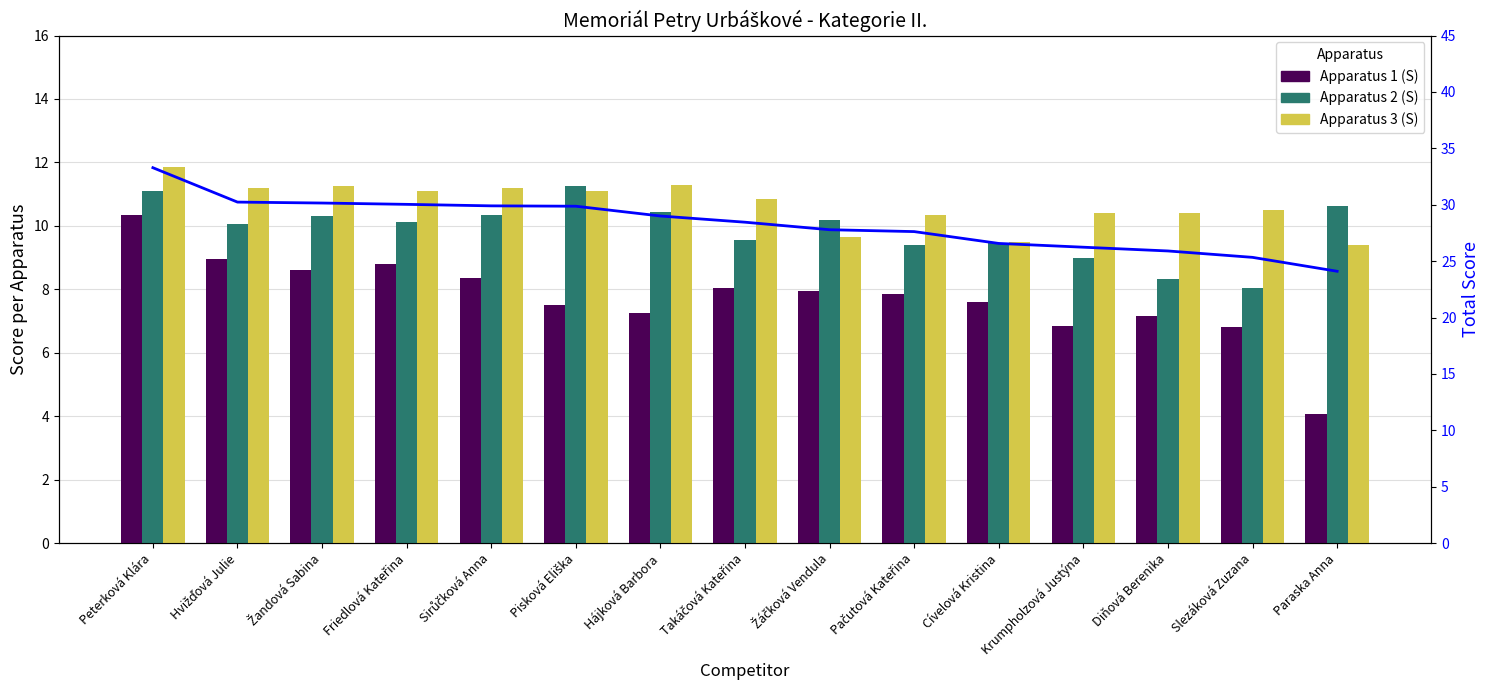

True or false: Apparatus 1 (S) has a value of 3.2 at Krumpholzová Justýna.

False